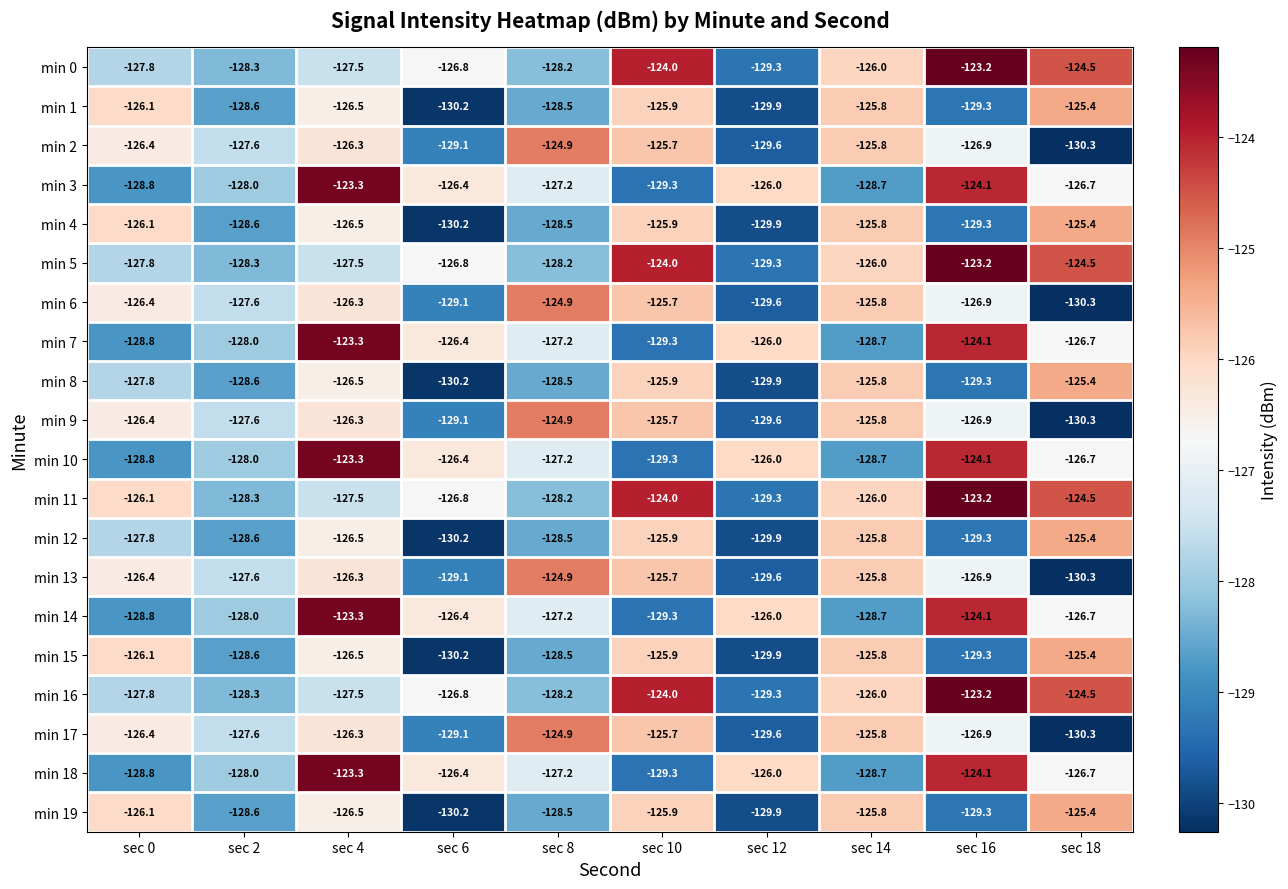

Rank the categories by min 11 value from lowest to highest.

sec 12, sec 2, sec 8, sec 4, sec 6, sec 0, sec 14, sec 18, sec 10, sec 16